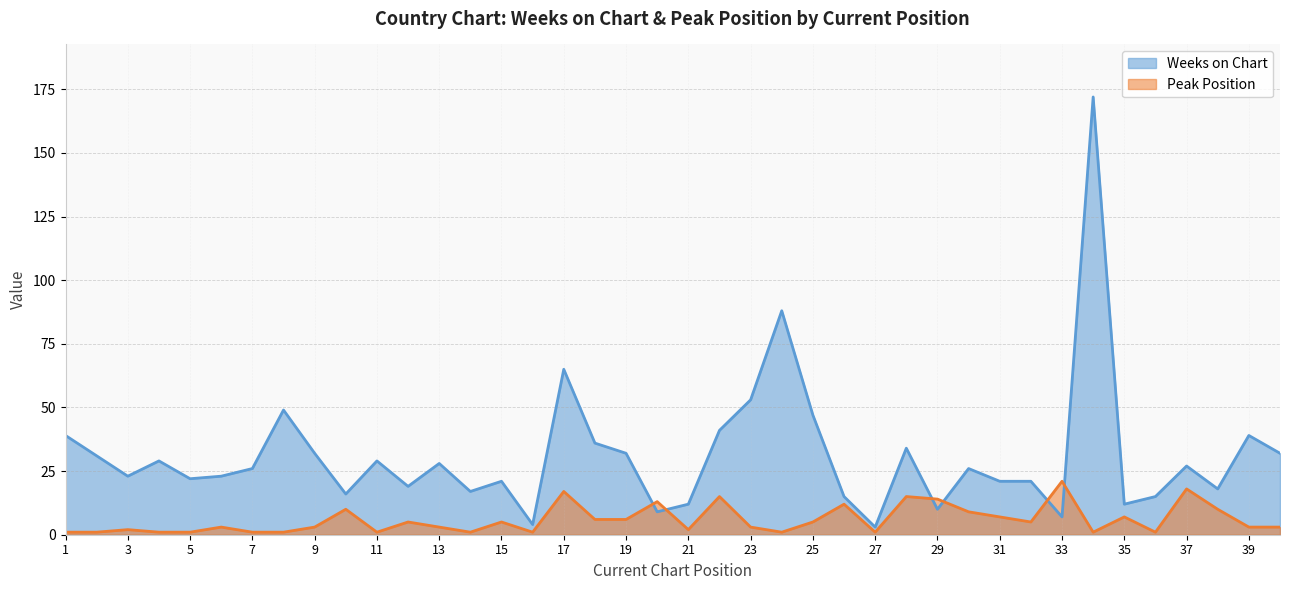

Which series changed the most between 33 and 37?

Weeks on Chart